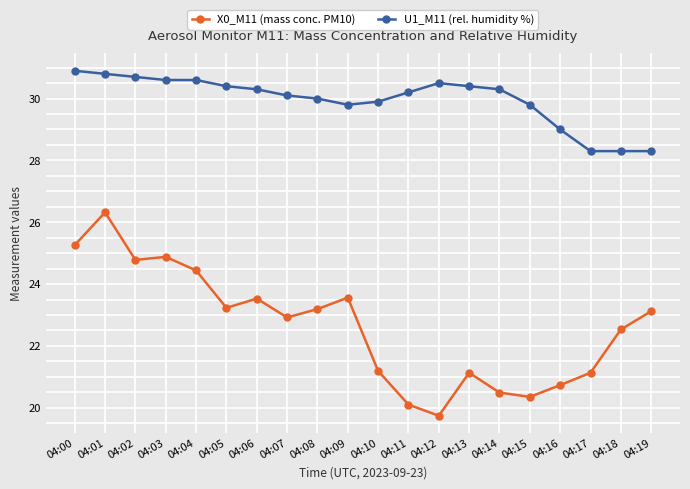

What is the total value across all series at 04:16?

49.7